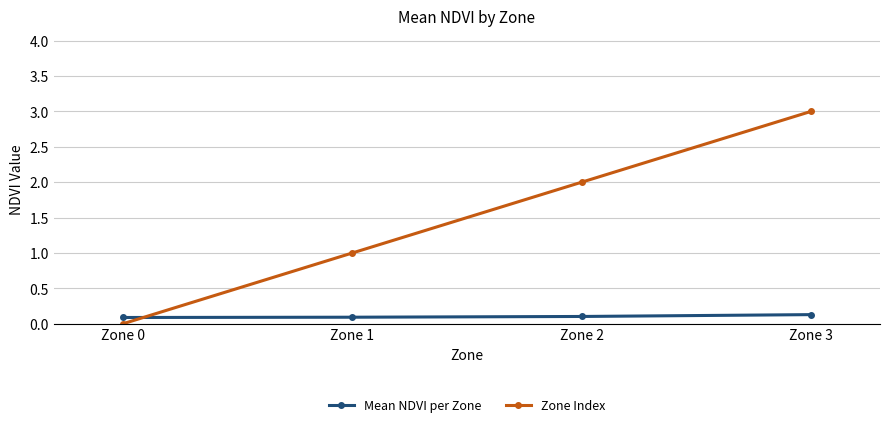

Reading left to right, extract all data points from this chart.

Mean NDVI per Zone: 0.1	0.1	0.1	0.1
Zone Index: 0.0	1.0	2.0	3.0